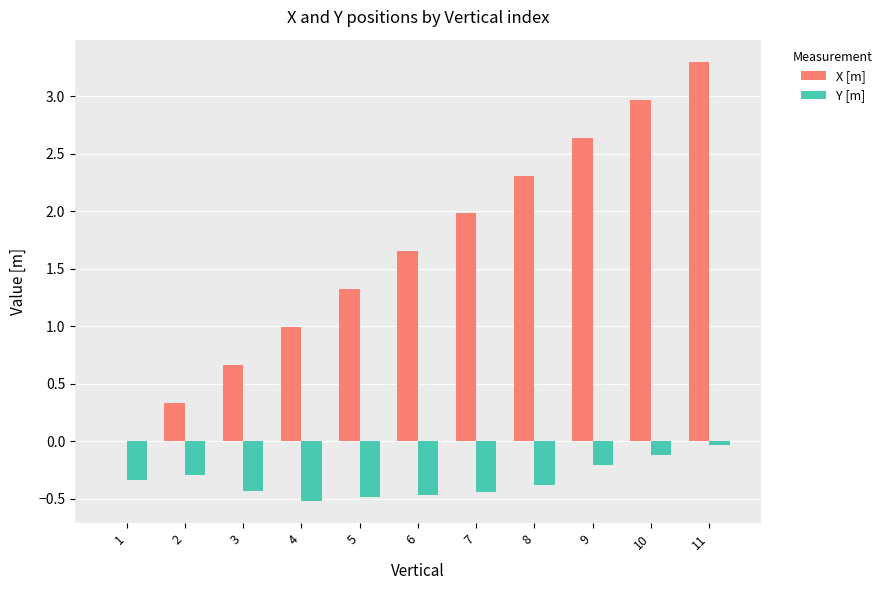

The Y [m] series shows -0.7 at 6. True or false?

False